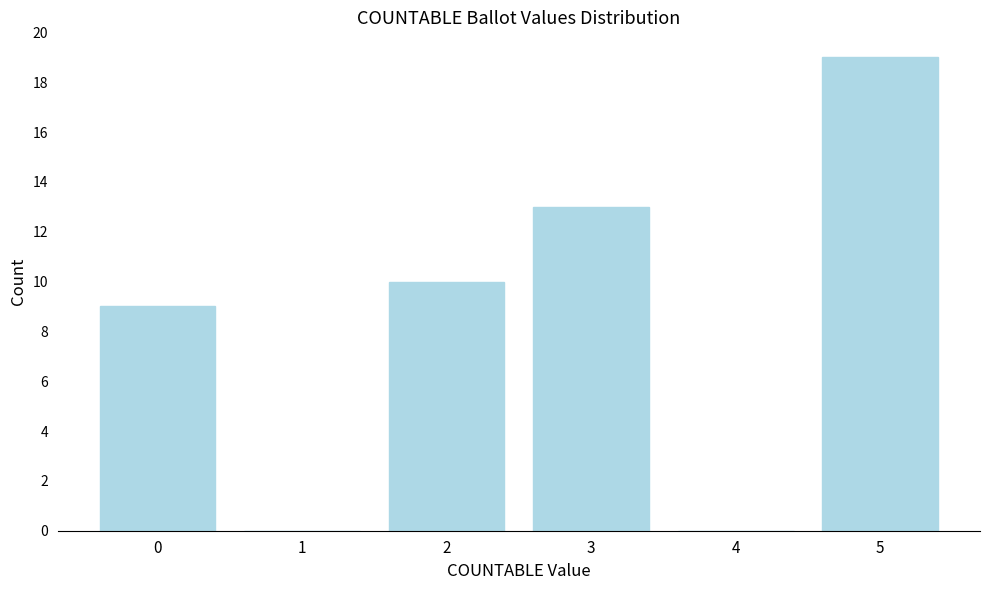

Reading left to right, transcribe this chart: for each bar, give the range it covers on the x-axis and its height. The values are not printed on the chart, so give them approximately, as read against the axis.

-0.5 to 0.5: 9
0.5 to 1.5: 0
1.5 to 2.5: 10
2.5 to 3.5: 13
3.5 to 4.5: 0
4.5 to 5.5: 19